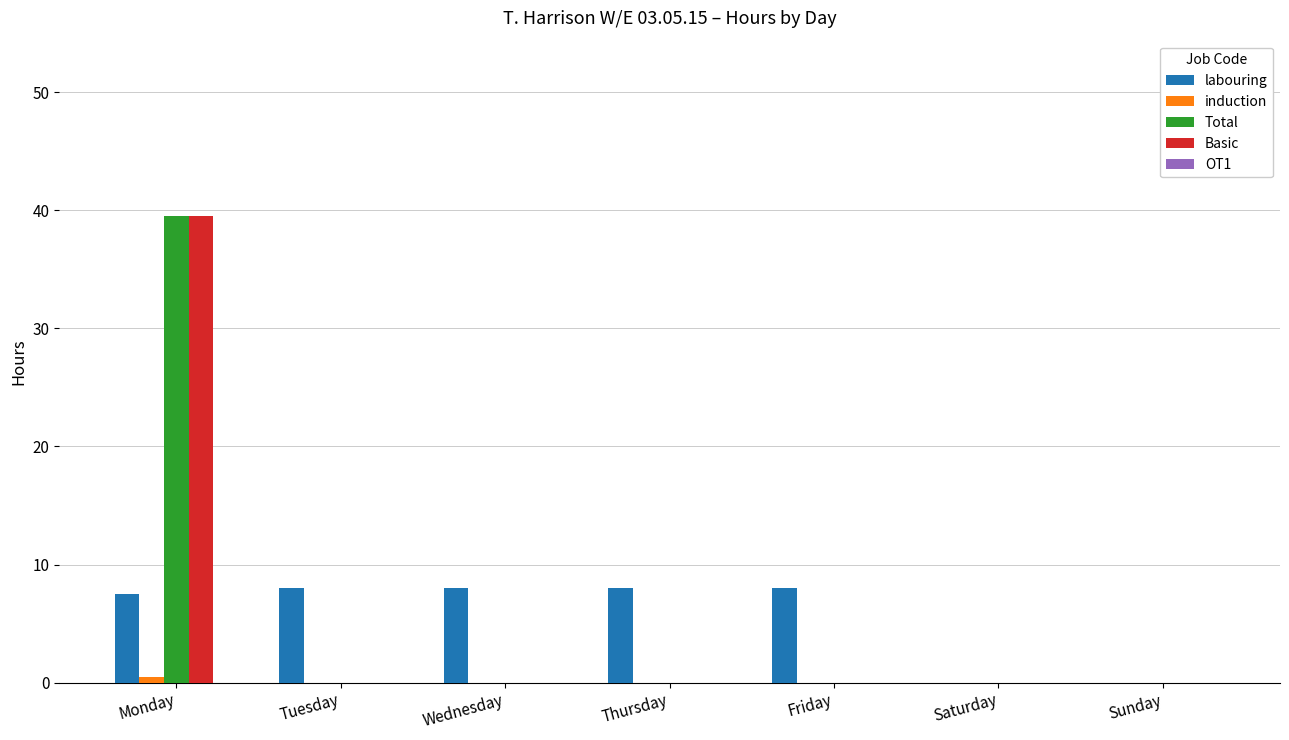

What is the greatest value displayed?

39.5